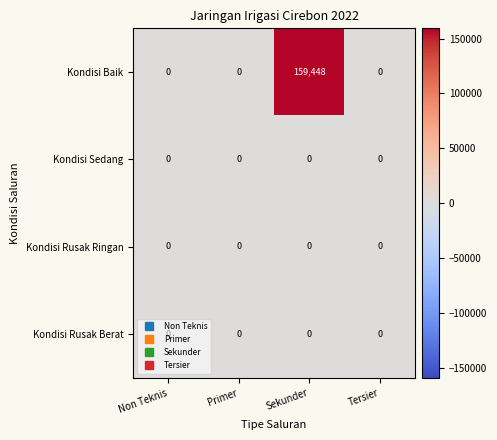

Which series has the largest total across all categories?

Kondisi Baik